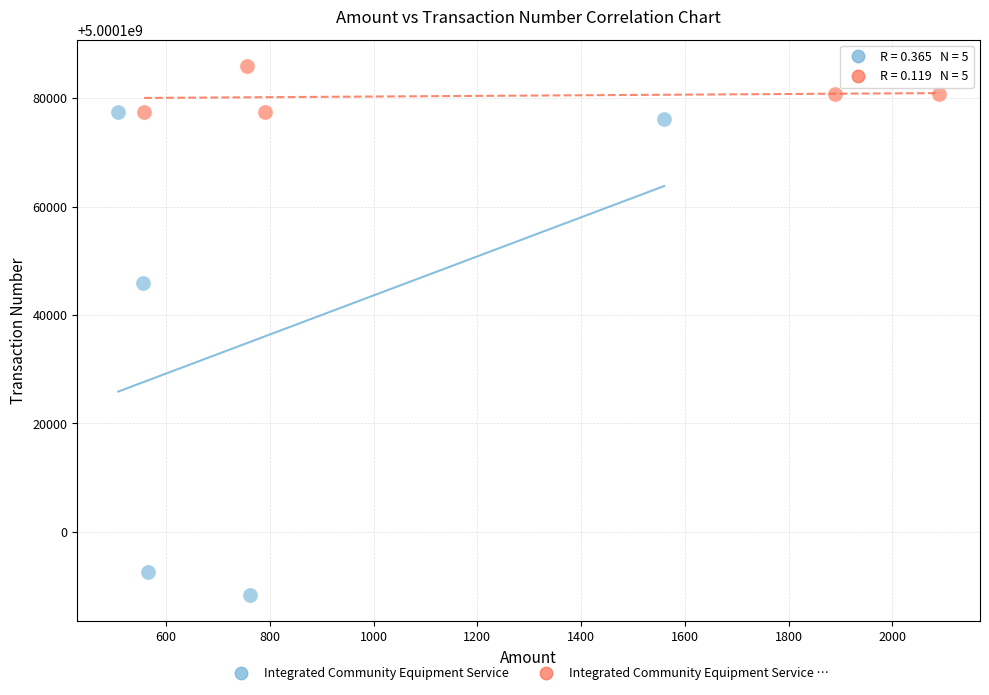

Which series has the largest Y range (max minus min)?

Integrated Community Equipment Service